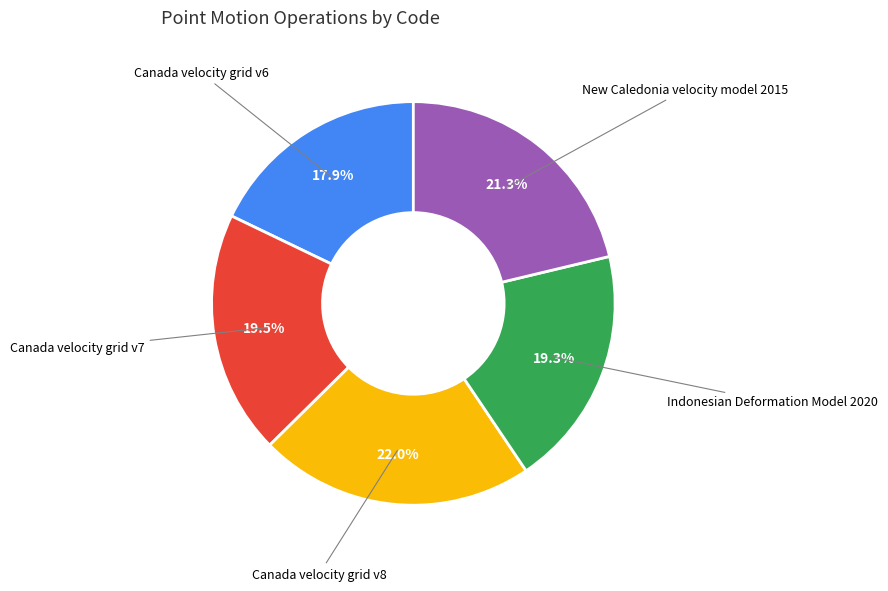

Which category has the biggest portion of the pie?

Canada velocity grid v8